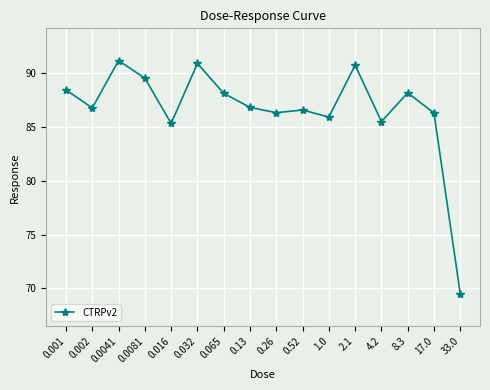

The chart shows a value of 91.2 at 0.0041. True or false?

True